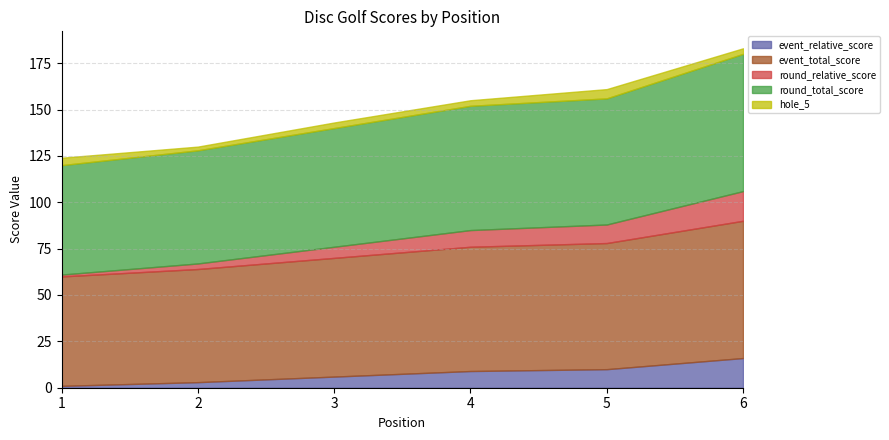

How many categories are shown in the chart?

6